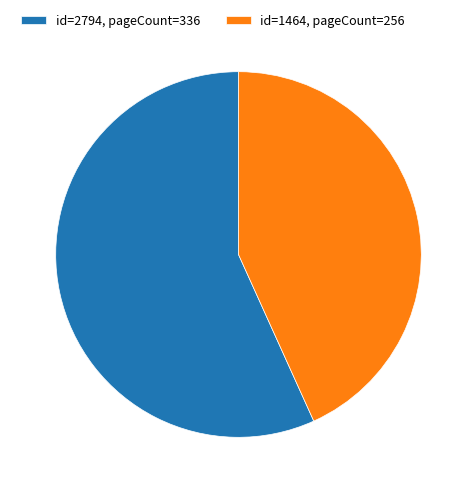

Which category accounts for the majority?

id=2794, pageCount=336